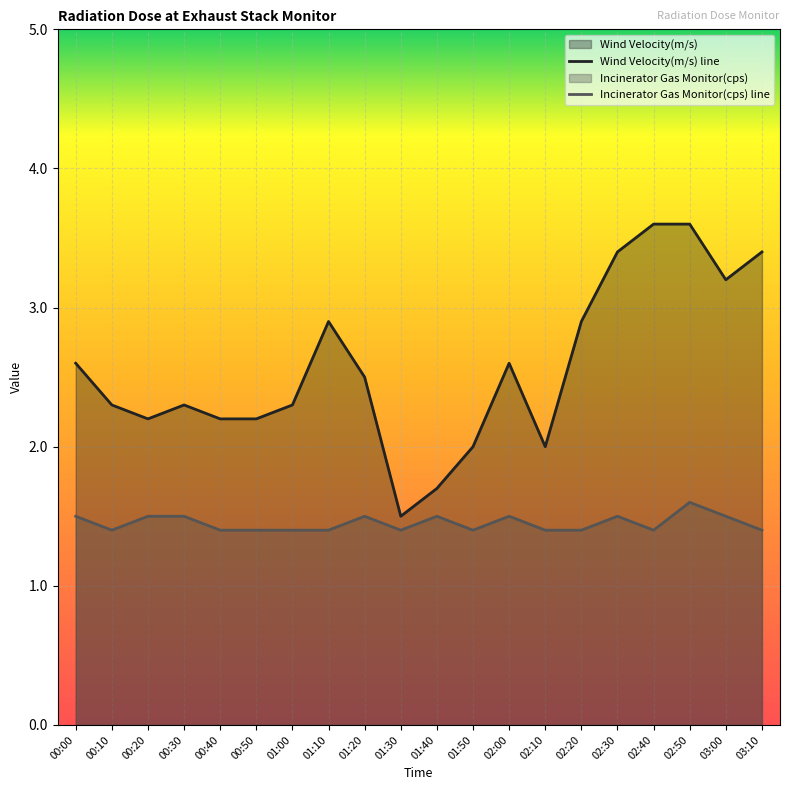

What is the spread (max minus min) of values at 02:10?

0.6